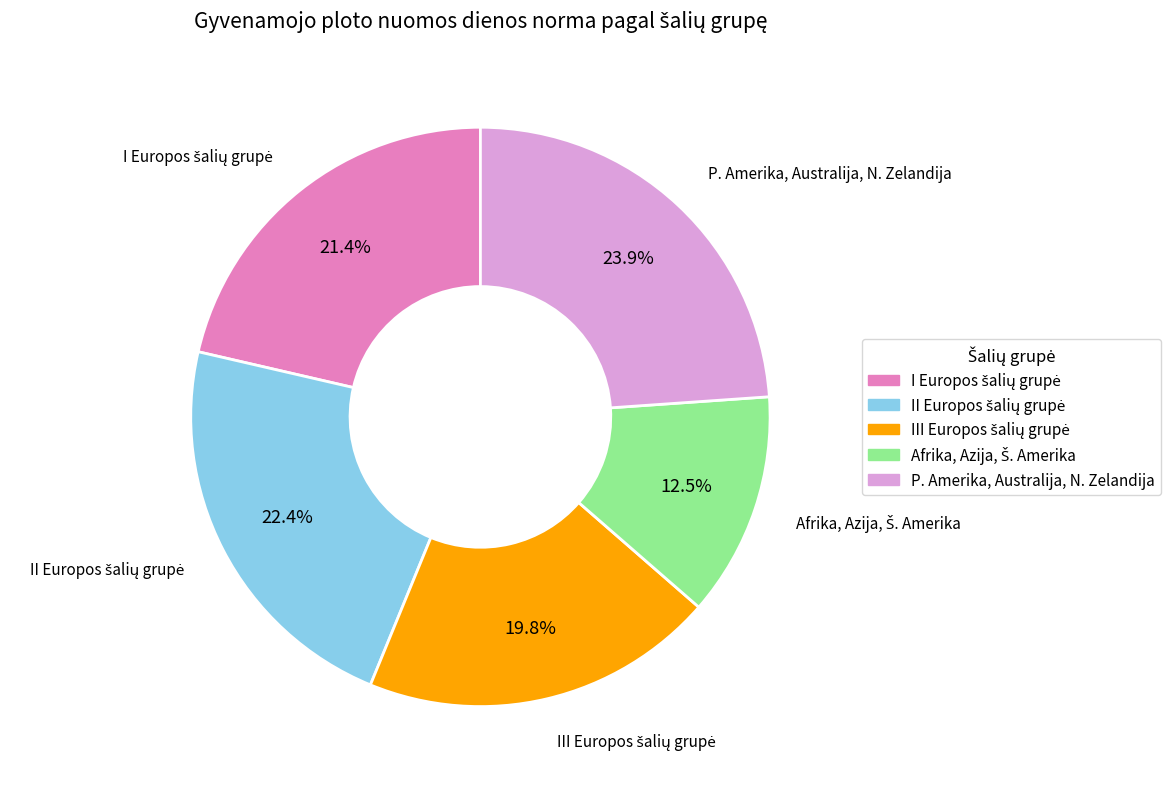

Which slice is the largest?

P. Amerika, Australija, N. Zelandija